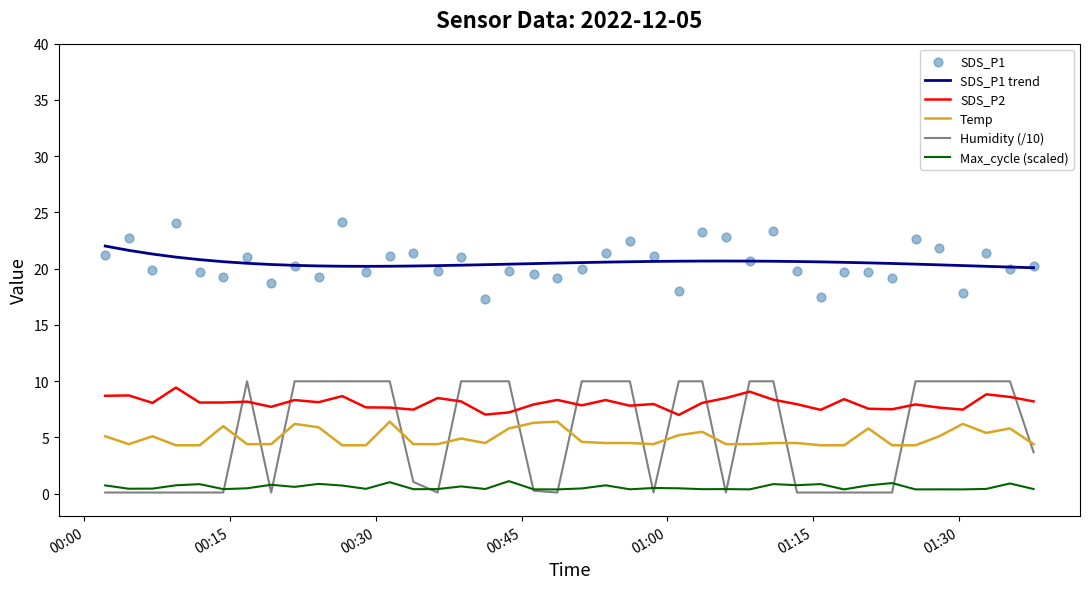

Which series has the largest Y range (max minus min)?

Humidity (/10)